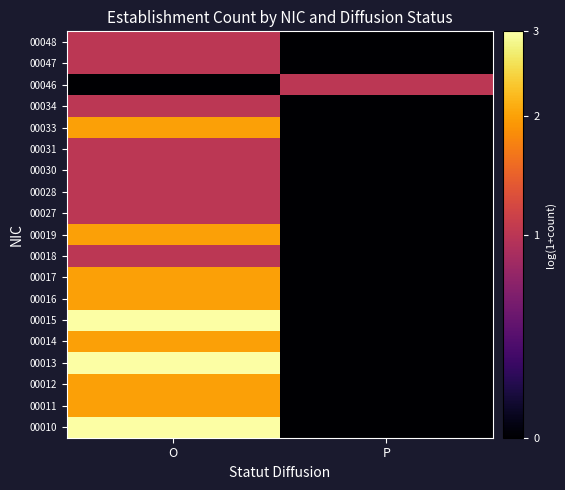

Count the number of data series in this chart.

19